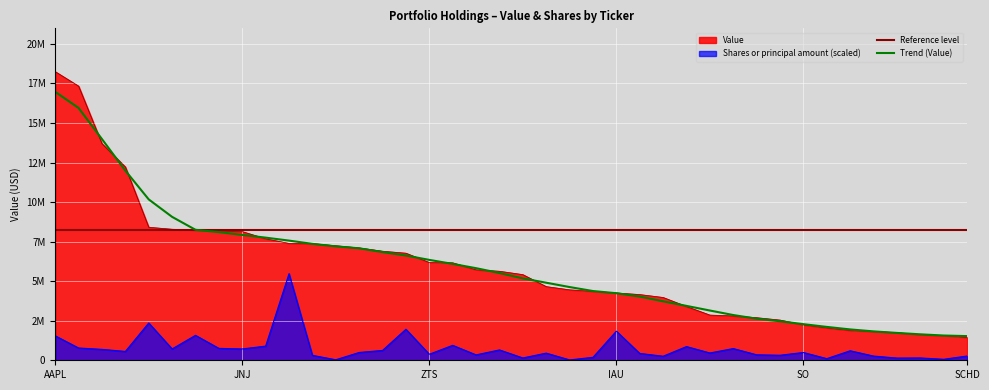

The value of Shares at 36 is 139285.6. True or false?

True